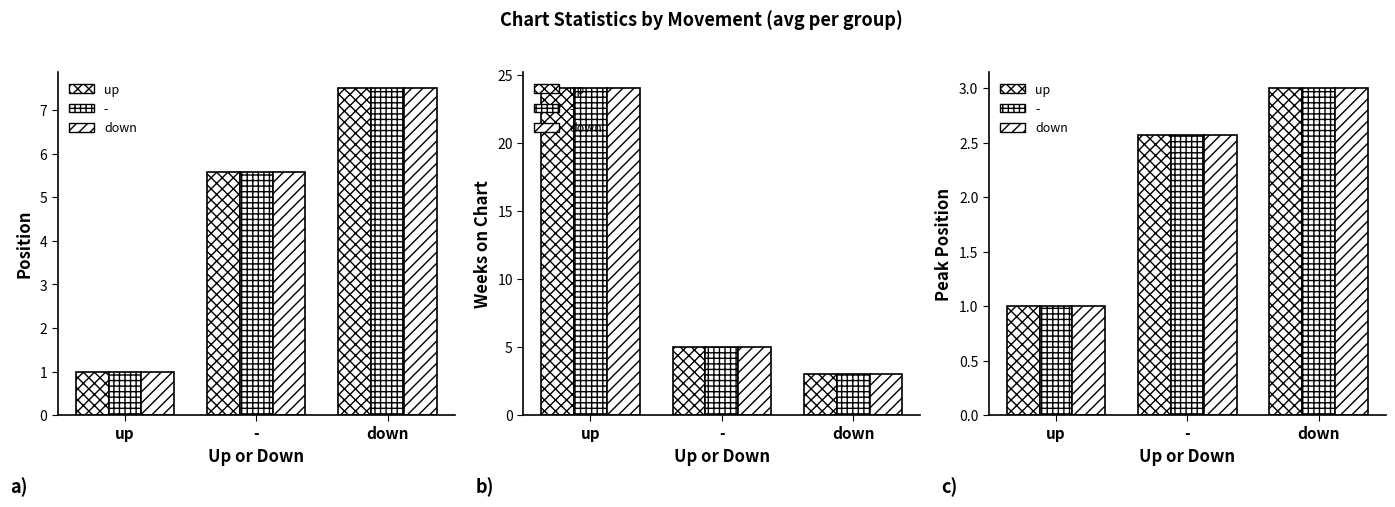

List the labels in order of up value, largest first.

down, -, up